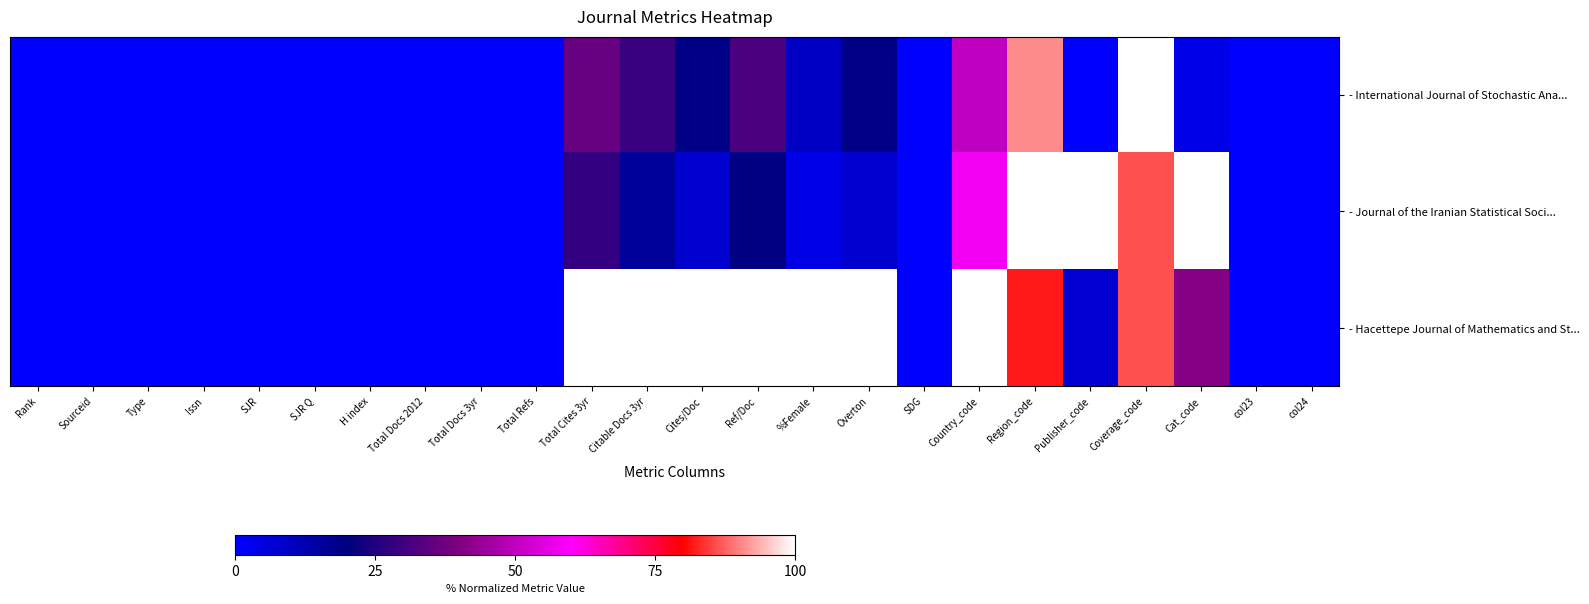

Reading left to right, what are all the values shown in this chart?

- International Journal of Stochastic Ana...: Rank=0.0	Sourceid=0.0	Type=0.0	Issn=0.0	SJR=0.0	SJR Q=0.0	H index=0.0	Total Docs 2012=0.0	Total Docs 3yr=0.0	Total Refs=0.0	Total Cites 3yr=36.1	Citable Docs 3yr=28.9	Cites/Doc=19.0	Ref/Doc=32.0	%Female=9.3	Overton=19.0	SDG=0.0	Country_code=50.0	Region_code=90.9	Publisher_code=0.0	Coverage_code=100.0	Cat_code=3.7	col23=0.0	col24=0.0
- Journal of the Iranian Statistical Soci...: Rank=0.0	Sourceid=0.0	Type=0.0	Issn=0.0	SJR=0.0	SJR Q=0.0	H index=0.0	Total Docs 2012=0.0	Total Docs 3yr=0.0	Total Refs=0.0	Total Cites 3yr=27.8	Citable Docs 3yr=15.7	Cites/Doc=7.6	Ref/Doc=19.8	%Female=4.2	Overton=7.6	SDG=0.0	Country_code=58.1	Region_code=100.0	Publisher_code=100.0	Coverage_code=86.2	Cat_code=100.0	col23=0.0	col24=0.0
- Hacettepe Journal of Mathematics and St...: Rank=0.0	Sourceid=0.0	Type=0.0	Issn=0.0	SJR=0.0	SJR Q=0.0	H index=0.0	Total Docs 2012=0.0	Total Docs 3yr=0.0	Total Refs=0.0	Total Cites 3yr=100.0	Citable Docs 3yr=100.0	Cites/Doc=100.0	Ref/Doc=100.0	%Female=100.0	Overton=100.0	SDG=0.0	Country_code=100.0	Region_code=81.8	Publisher_code=7.1	Coverage_code=86.2	Cat_code=40.7	col23=0.0	col24=0.0